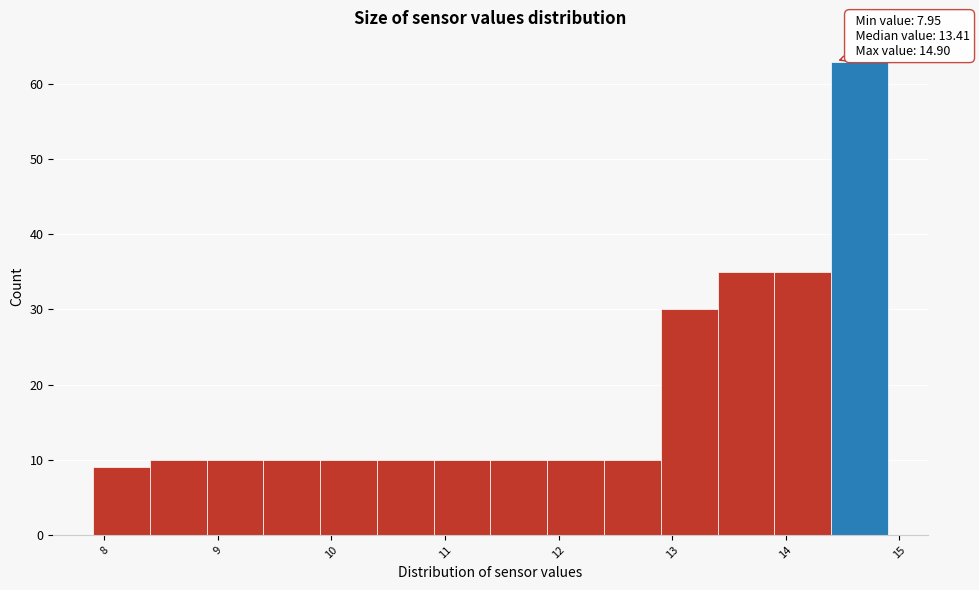

Over which range of the x-axis is the bar tallest?

14.4 to 14.9